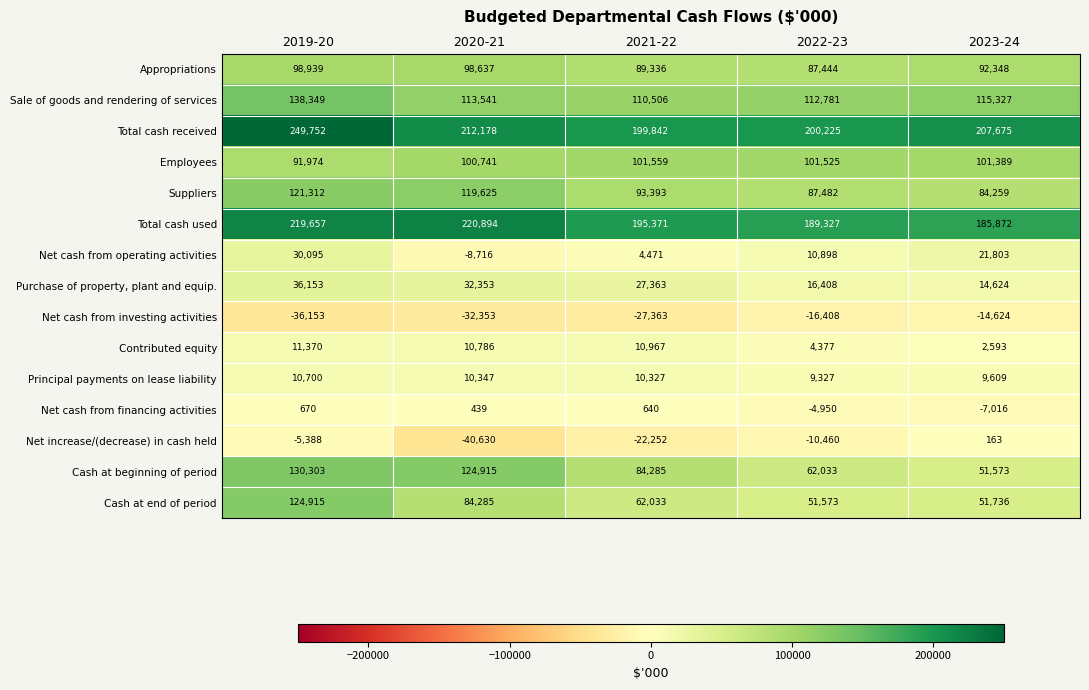

At 2022-23, list the series in order from largest to smallest.

Total cash received, Total cash used, Sale of goods and rendering of services, Employees, Suppliers, Appropriations, Cash at beginning of period, Cash at end of period, Purchase of property, plant and equip., Net cash from operating activities, Principal payments on lease liability, Contributed equity, Net cash from financing activities, Net increase/(decrease) in cash held, Net cash from investing activities